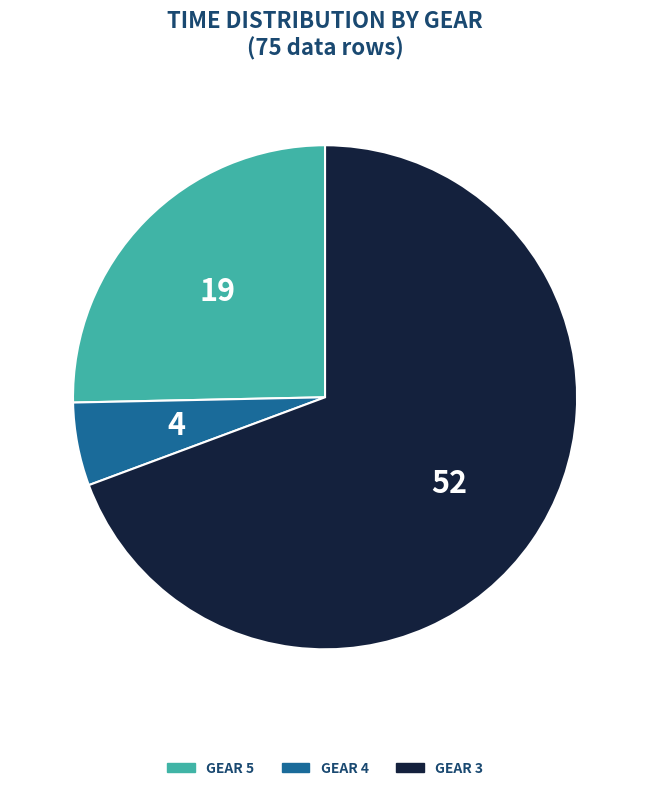

Is there a majority slice in this chart?

Yes